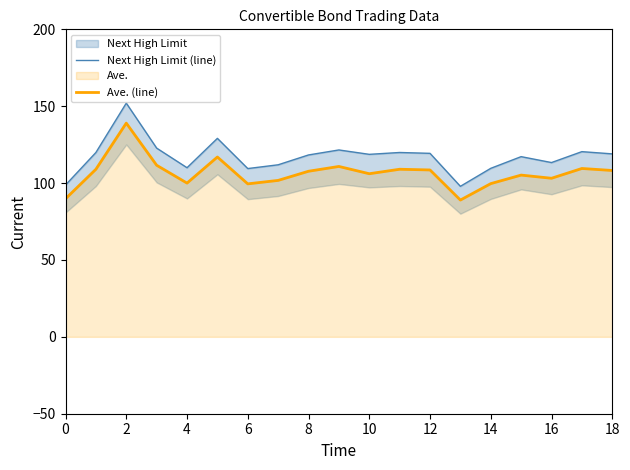

True or false: Ave. (line) has a value of 107.7 at 8.

True